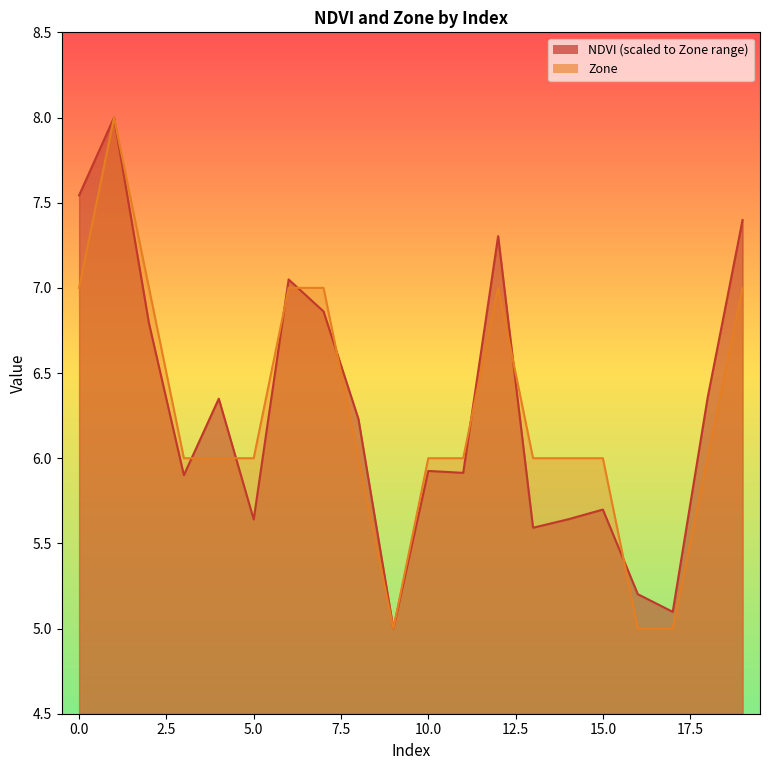

What is the difference between the NDVI values at 5 and 8?

0.6